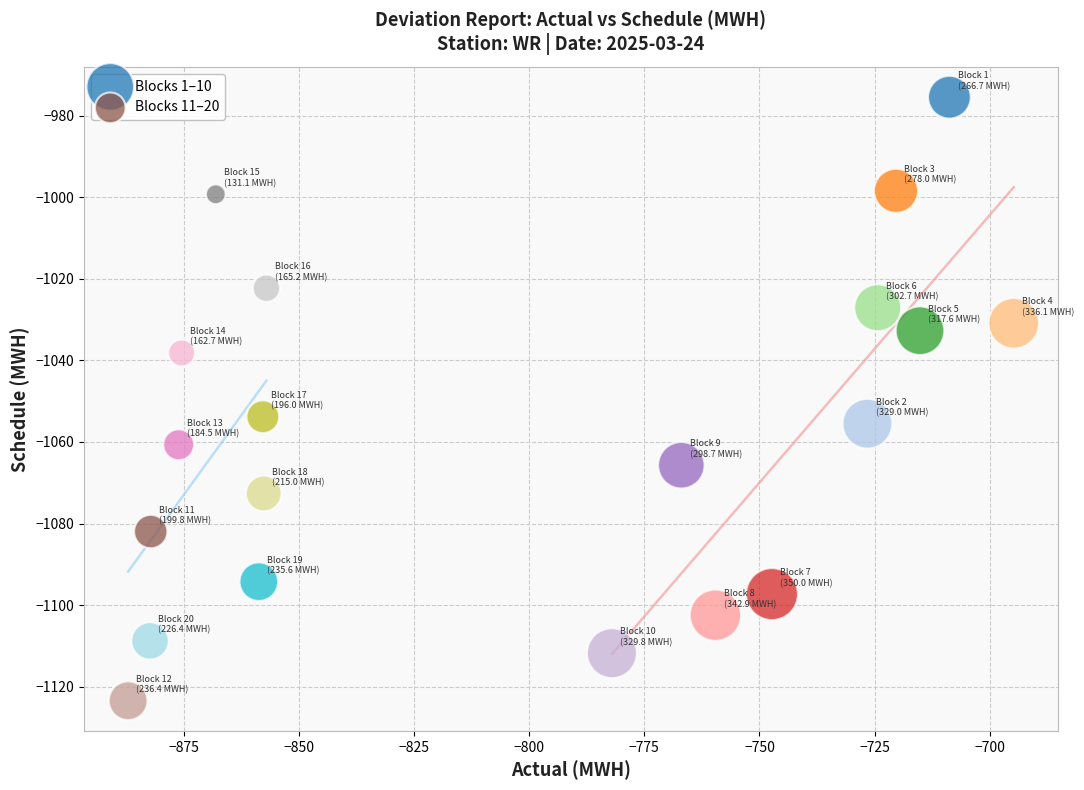

Which series reaches the maximum Y coordinate?

Blocks 1–10